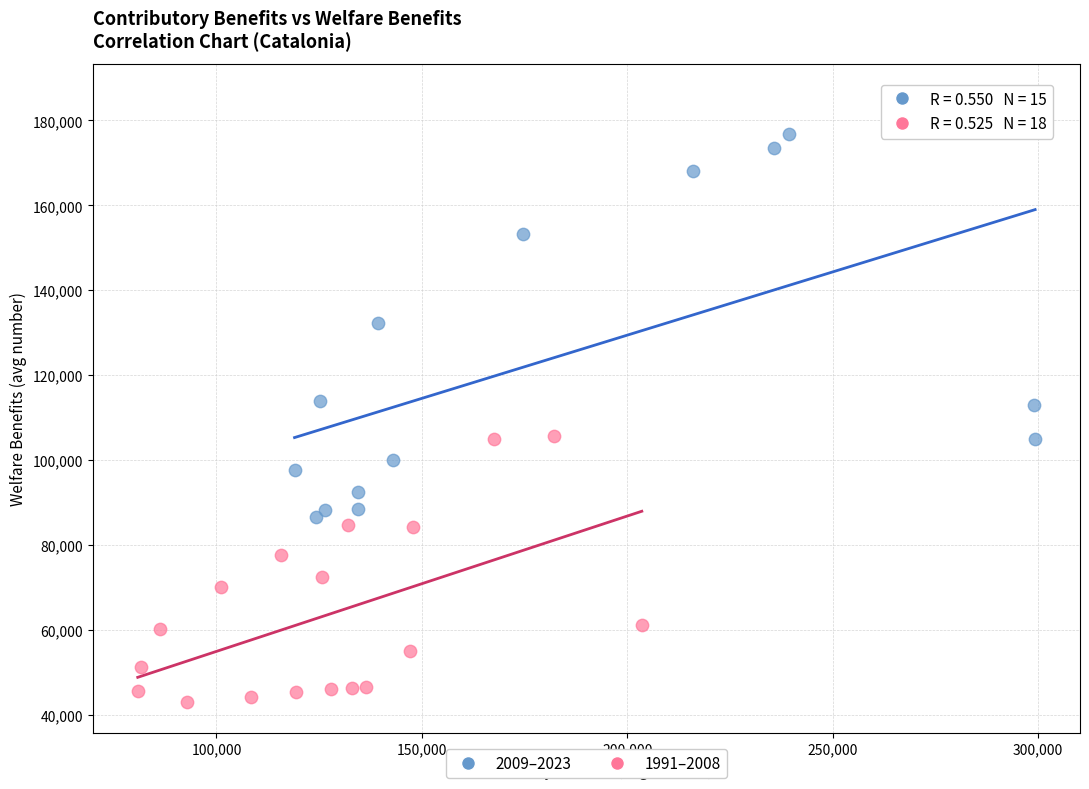

Which series reaches the maximum Y coordinate?

2009–2023